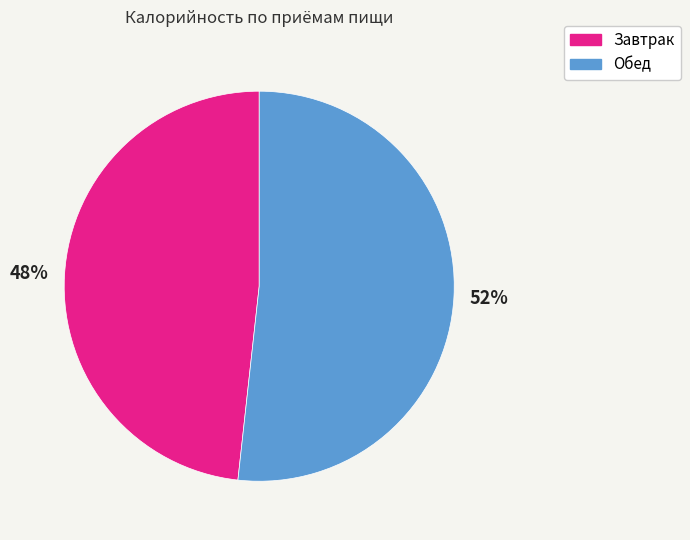

What is the ratio of the value at Завтрак to the value at Обед?

0.9